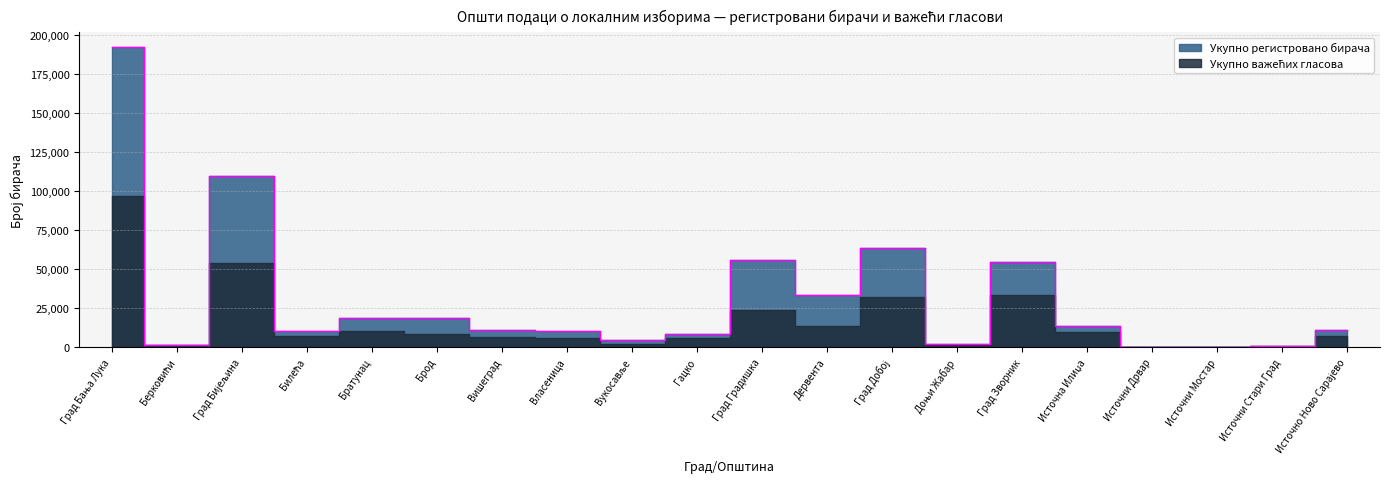

Reading left to right, transcribe all the data shown in this chart.

Град Бања Лука=192193	Берковићи=1697	Град Бијељина=109548	Билећа=10246	Братунац=18760	Брод=18685	Вишеград=10916	Власеница=10152	Вукосавље=4571	Гацко=8241	Град Градишка=55619	Дервента=33673	Град Добој=63711	Доњи Жабар=1788	Град Зворник=54402	Источна Илиџа=13653	Источни Дрвар=210	Источни Мостар=190	Источни Стари Град=1115	Источно Ново Сарајево=10779